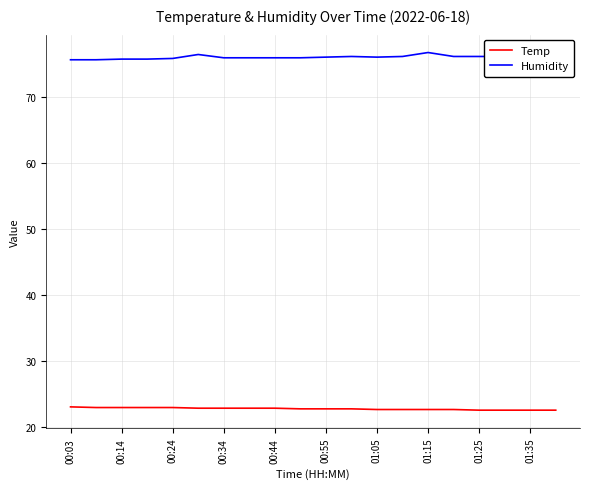

Which series has the largest total across all categories?

Humidity